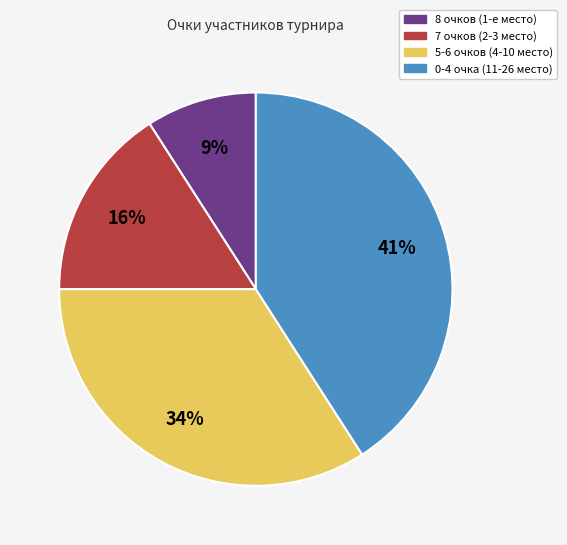

To the nearest percent, what is the difference between the largest and smallest slice percentages?

32%